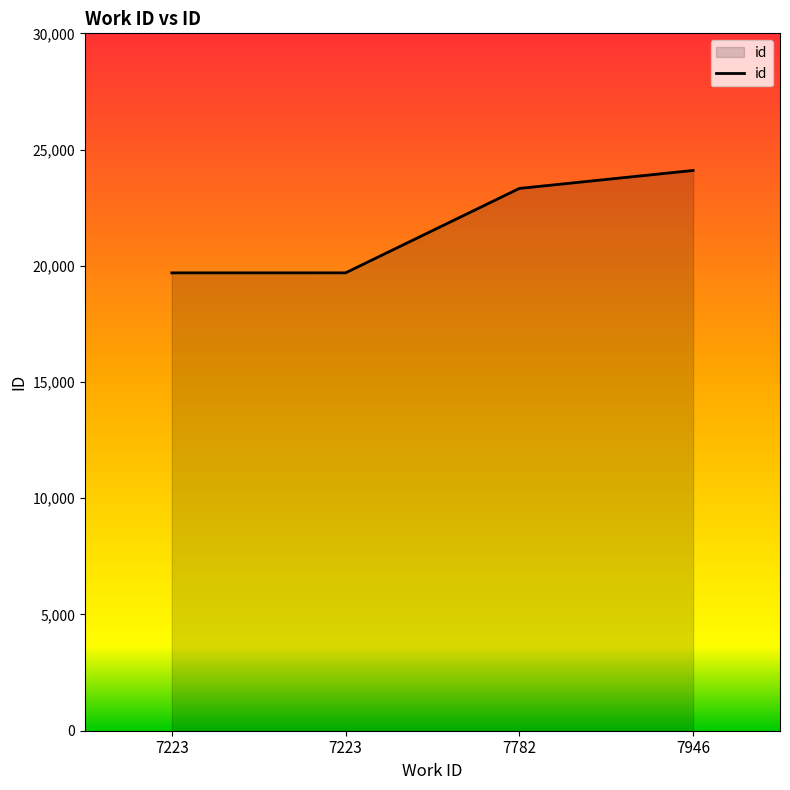

Rank the categories by value from lowest to highest.

7223, 7223, 7782, 7946